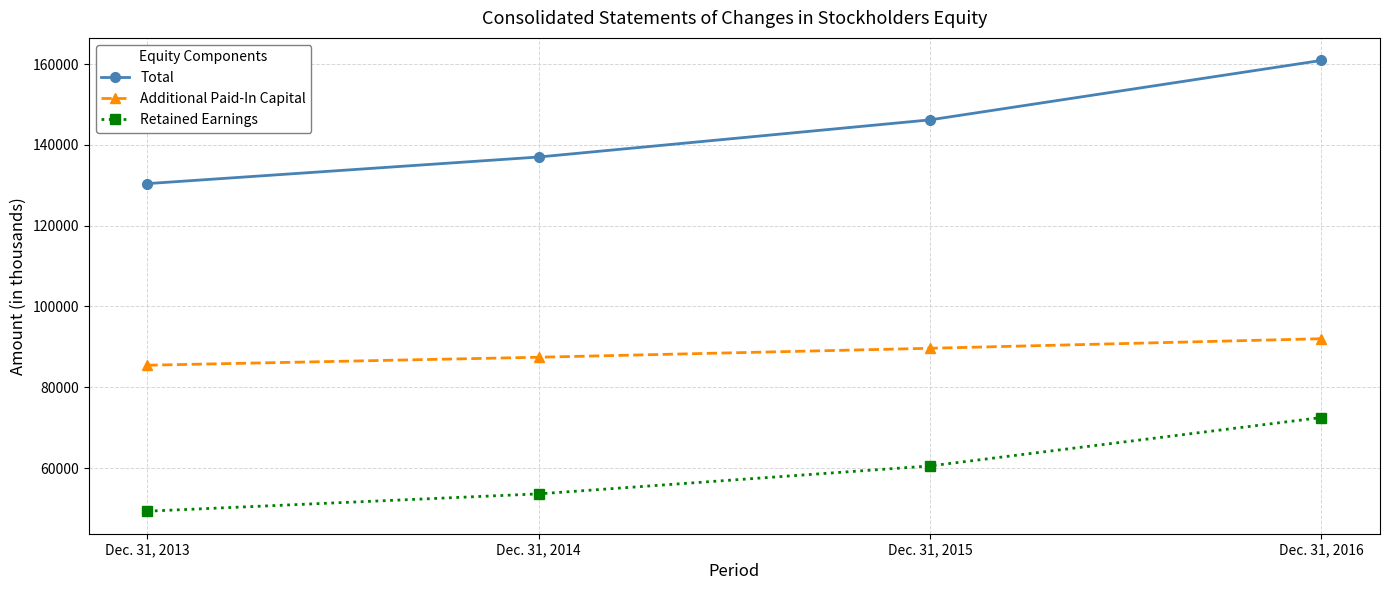

List the labels in order of Retained Earnings value, smallest first.

Dec. 31, 2013, Dec. 31, 2014, Dec. 31, 2015, Dec. 31, 2016